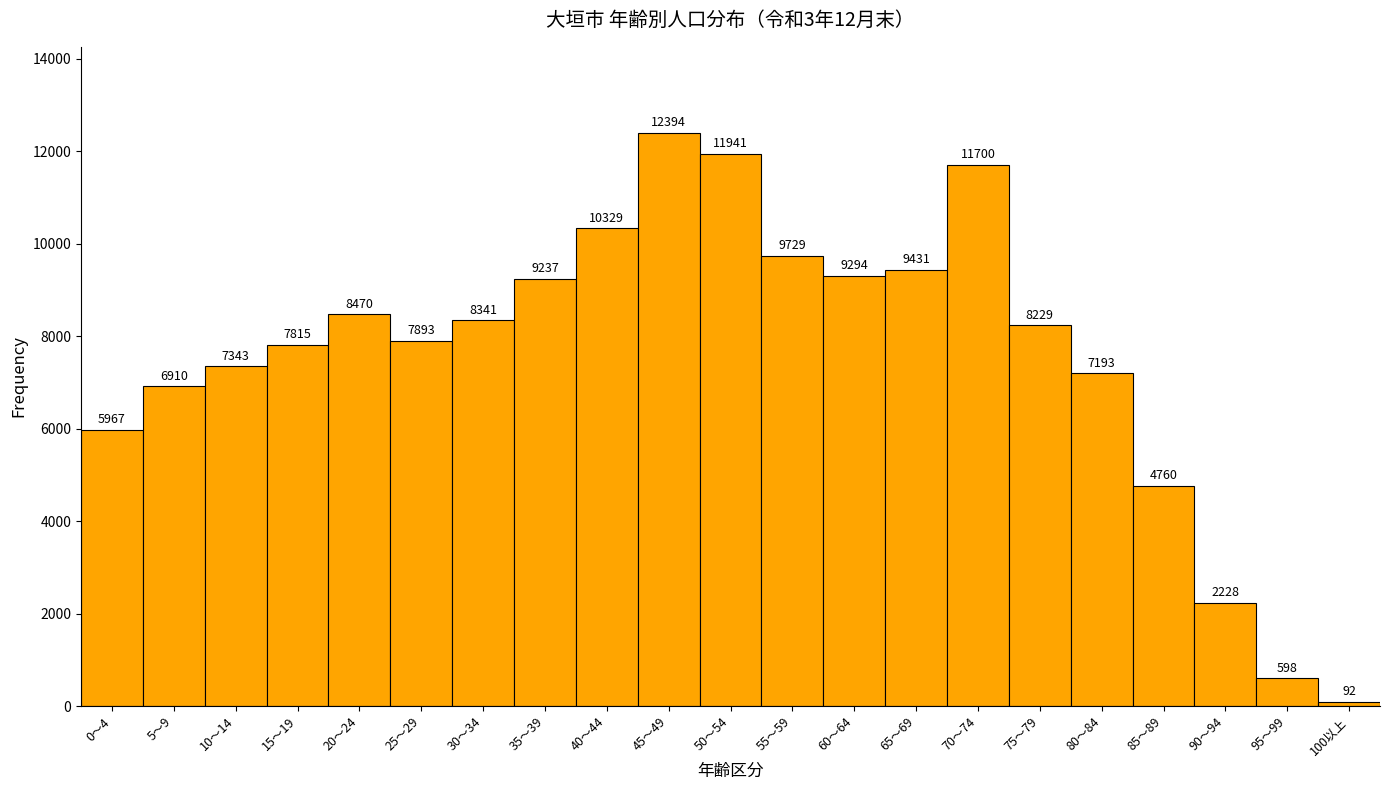

Reading right to left, what are all the values shown in this chart?

92	598	2228	4760	7193	8229	11700	9431	9294	9729	11941	12394	10329	9237	8341	7893	8470	7815	7343	6910	5967